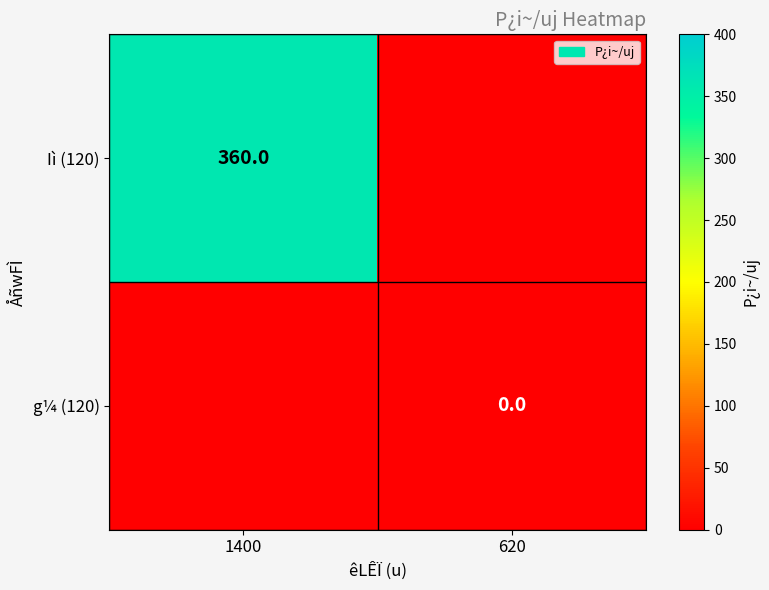

The Iì (120) series shows 489 at 1400. True or false?

False